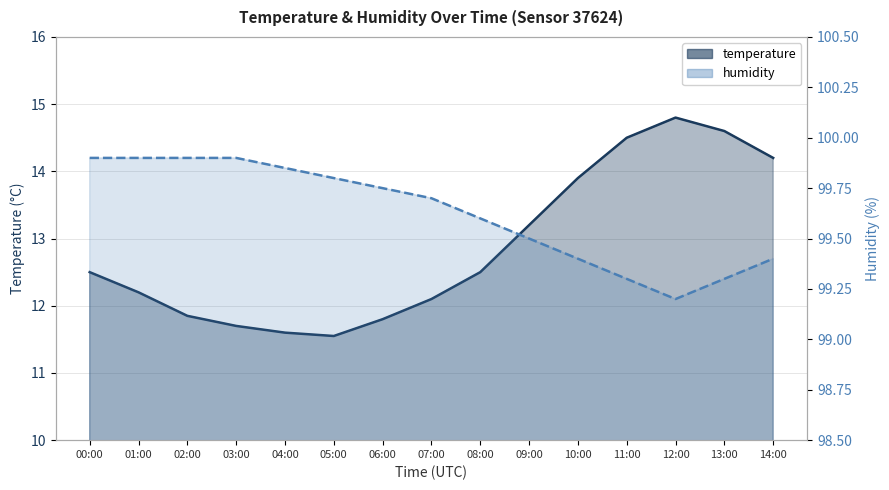

How many interior local peaks does the temperature series have?

1